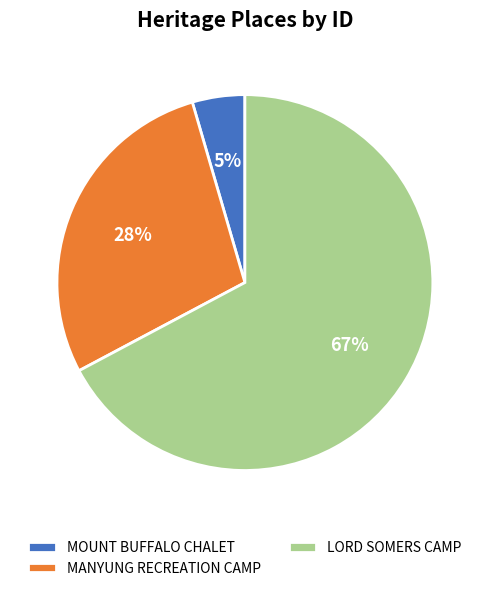

Do MANYUNG RECREATION CAMP and MOUNT BUFFALO CHALET together represent more than half of the pie?

No